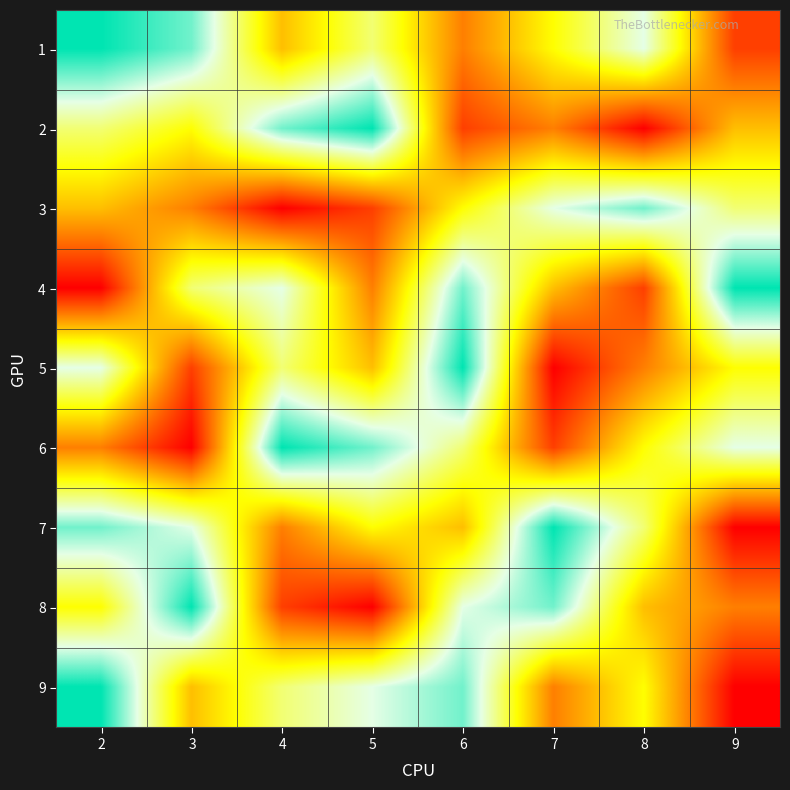

Between 7 and 5, which is larger?

5